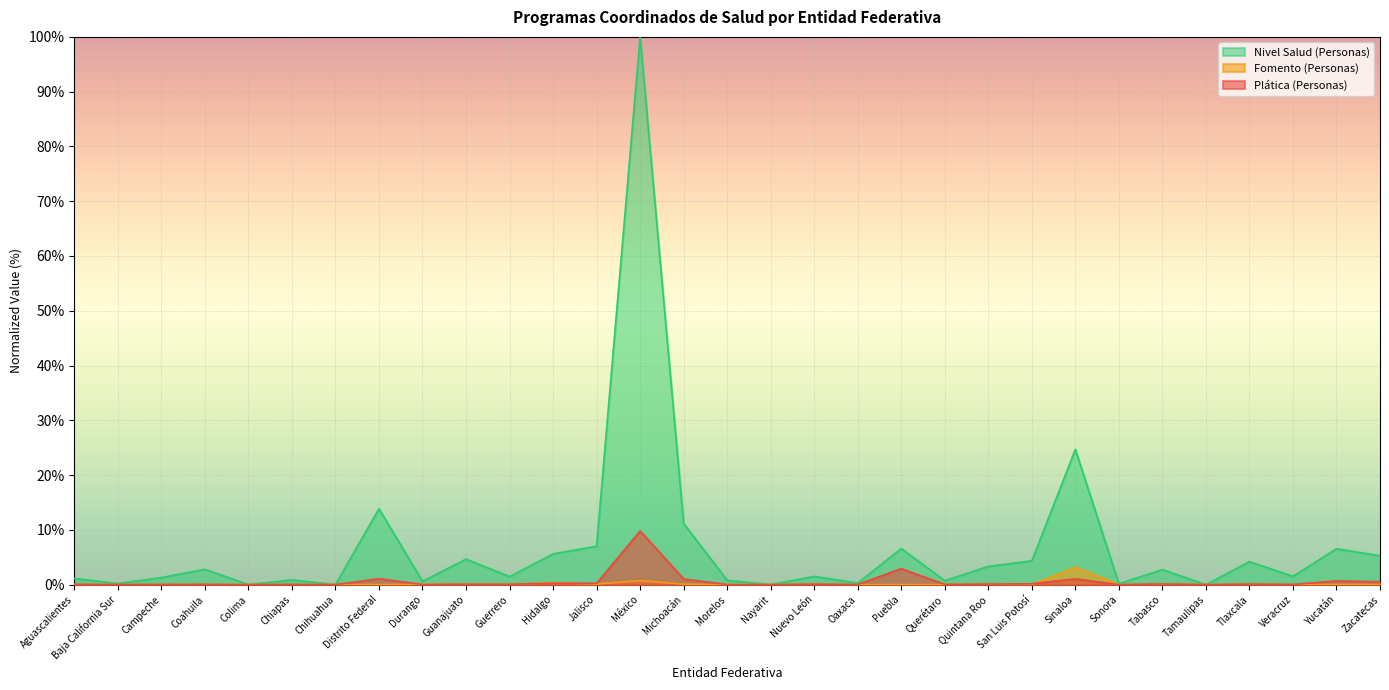

Which category has the lowest value across all series?

Colima